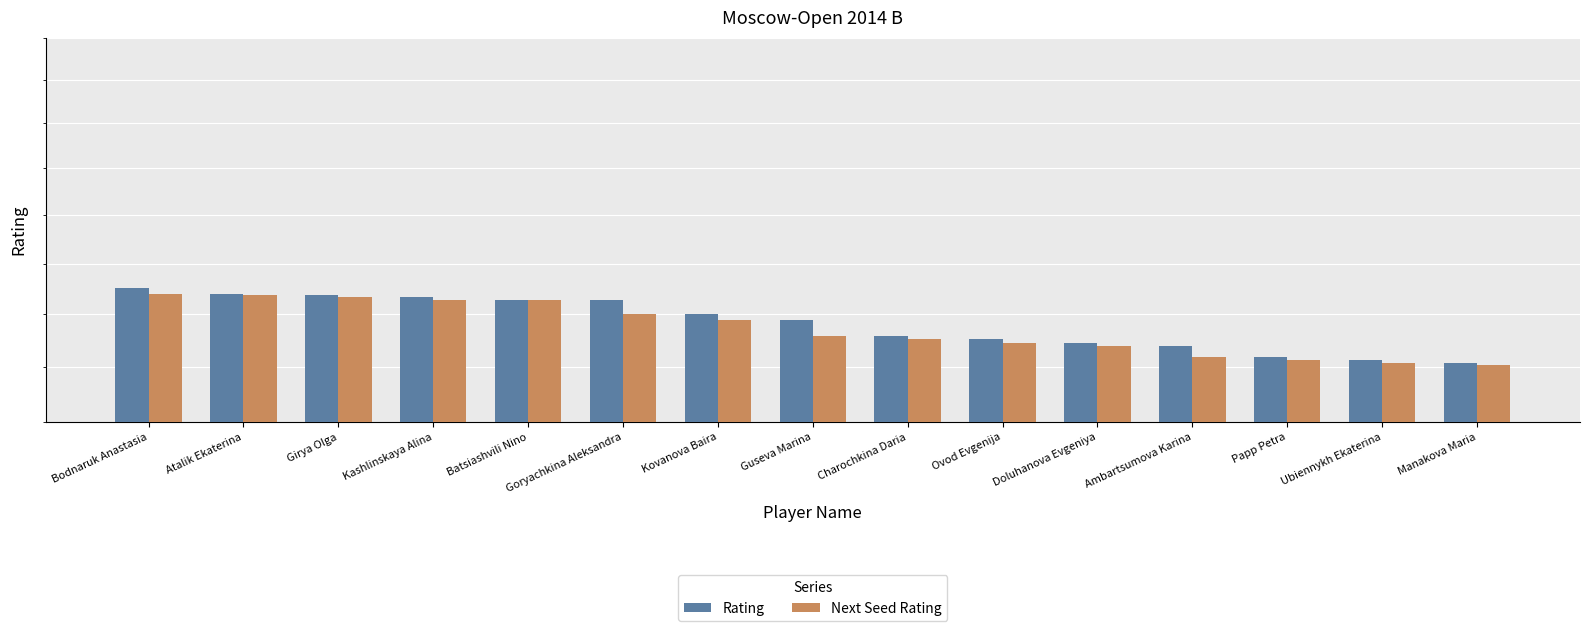

Reading right to left, what are all the values shown in this chart?

Rating: Manakova Maria=2307	Ubiennykh Ekaterina=2312	Papp Petra=2319	Ambartsumova Karina=2340	Doluhanova Evgeniya=2345	Ovod Evgenija=2353	Charochkina Daria=2359	Guseva Marina=2388	Kovanova Baira=2400	Goryachkina Aleksandra=2428	Batsiashvili Nino=2428	Kashlinskaya Alina=2433	Girya Olga=2438	Atalik Ekaterina=2439	Bodnaruk Anastasia=2452
Next Seed Rating: Manakova Maria=2303	Ubiennykh Ekaterina=2307	Papp Petra=2312	Ambartsumova Karina=2319	Doluhanova Evgeniya=2340	Ovod Evgenija=2345	Charochkina Daria=2353	Guseva Marina=2359	Kovanova Baira=2388	Goryachkina Aleksandra=2400	Batsiashvili Nino=2428	Kashlinskaya Alina=2428	Girya Olga=2433	Atalik Ekaterina=2438	Bodnaruk Anastasia=2439